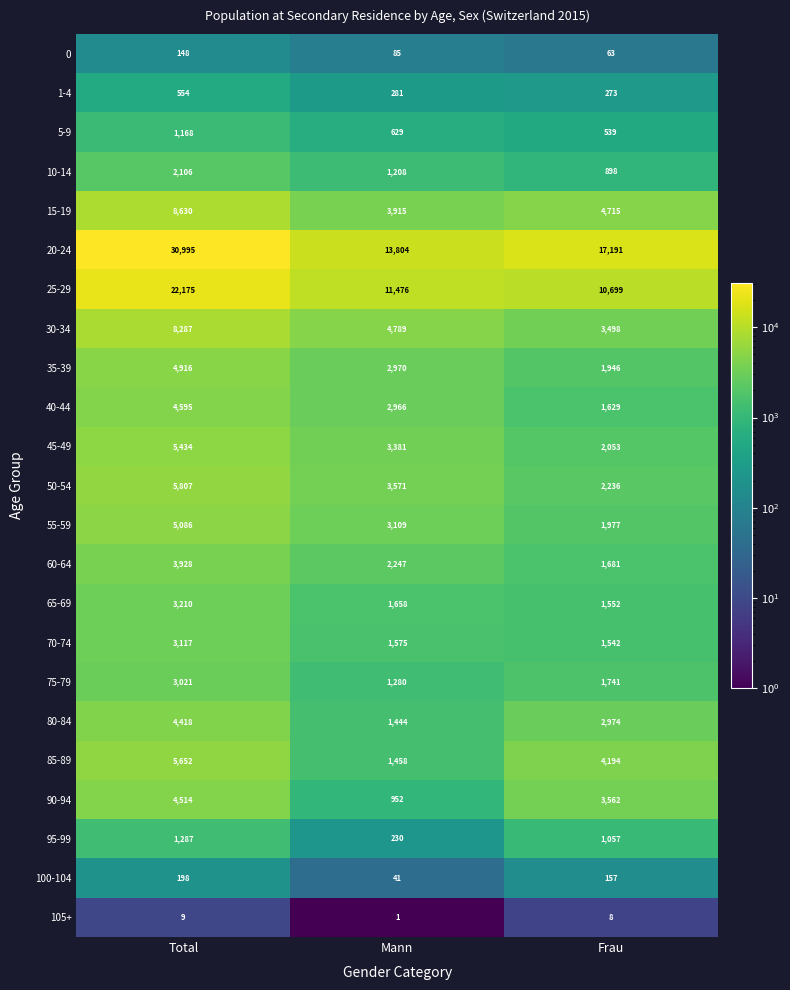

At which label does 60-64 first exceed 2247?

Total